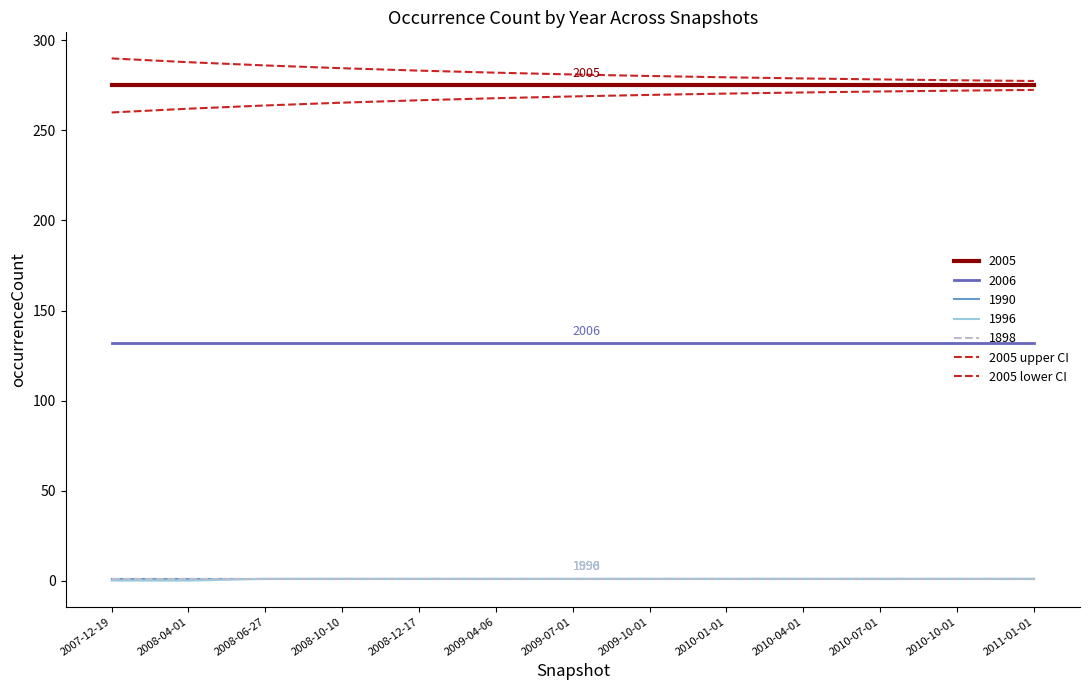

Does the chart have visible grid lines?

No